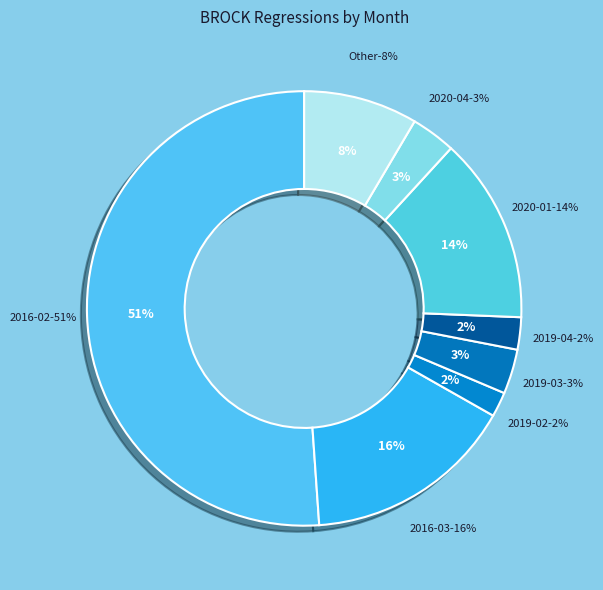

What percentage is the 2019-02 slice, to the nearest percent?

2%